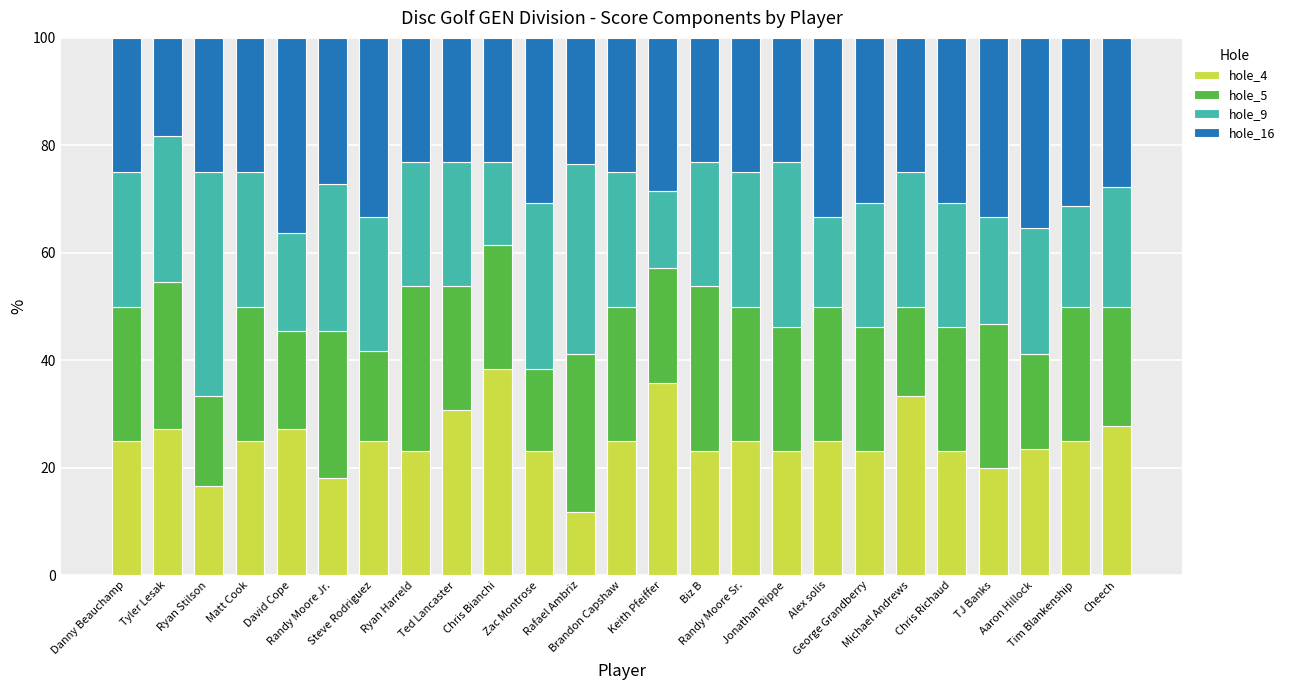

What is the difference between the second highest and second lowest values in the hole_4 series?

19.0